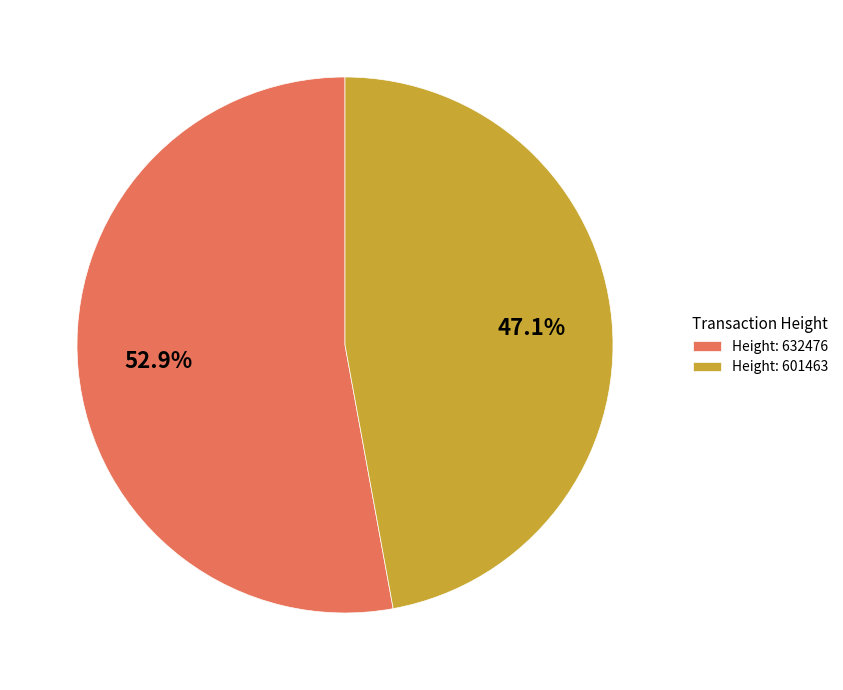

Approximately how many times larger is the value at Height: 632476 compared to Height: 601463?

1.1